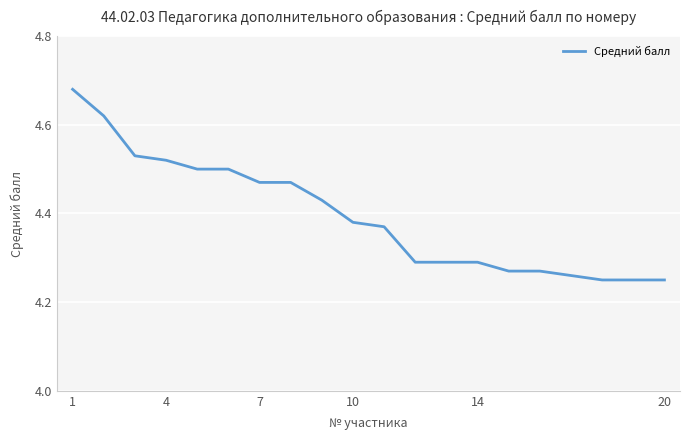

The chart shows a value of 5.7 at 10. True or false?

False